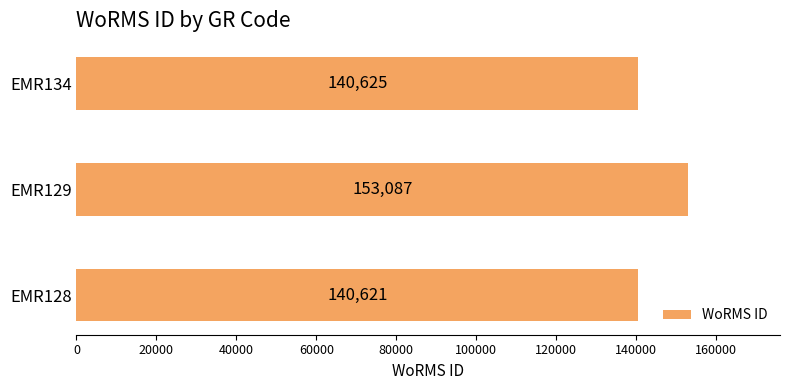

Are the bars horizontal?

Yes